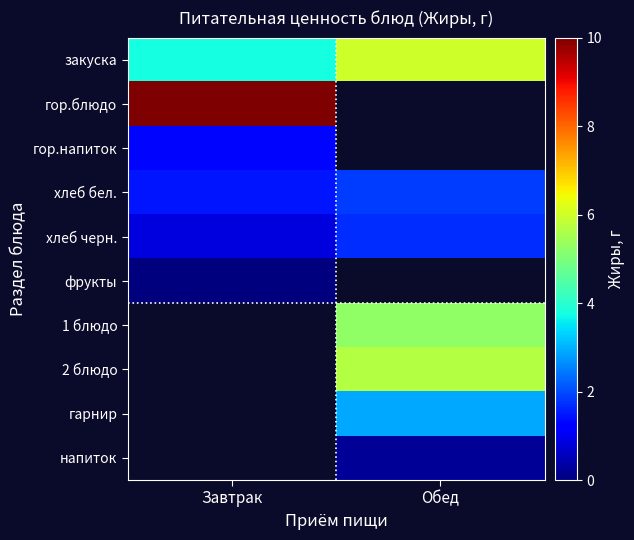

Which label corresponds to the largest value in the chart?

Завтрак